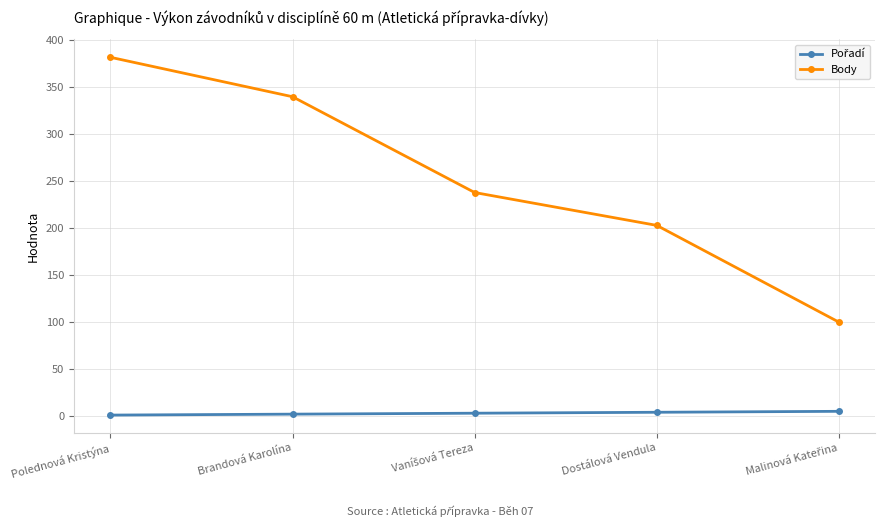

Is this an area chart (filled region under the line)?

No